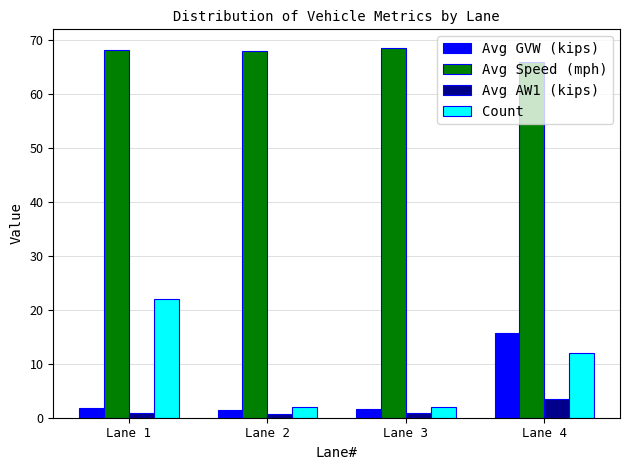

What is the value of the Avg GVW (kips) bar at the 4th from the left?

15.8